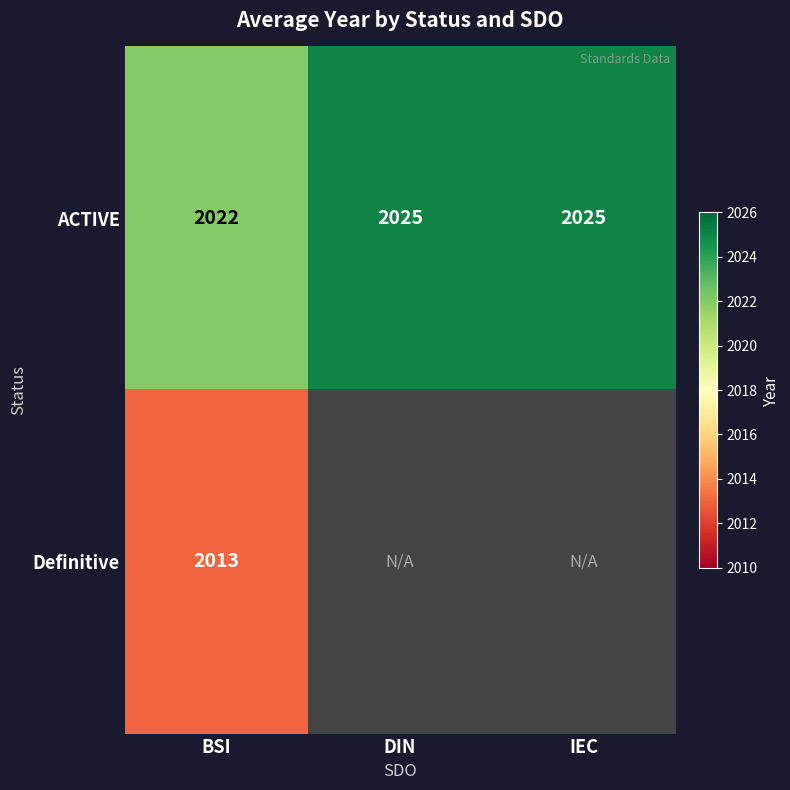

Where is ACTIVE nearest to the value 2023?

BSI